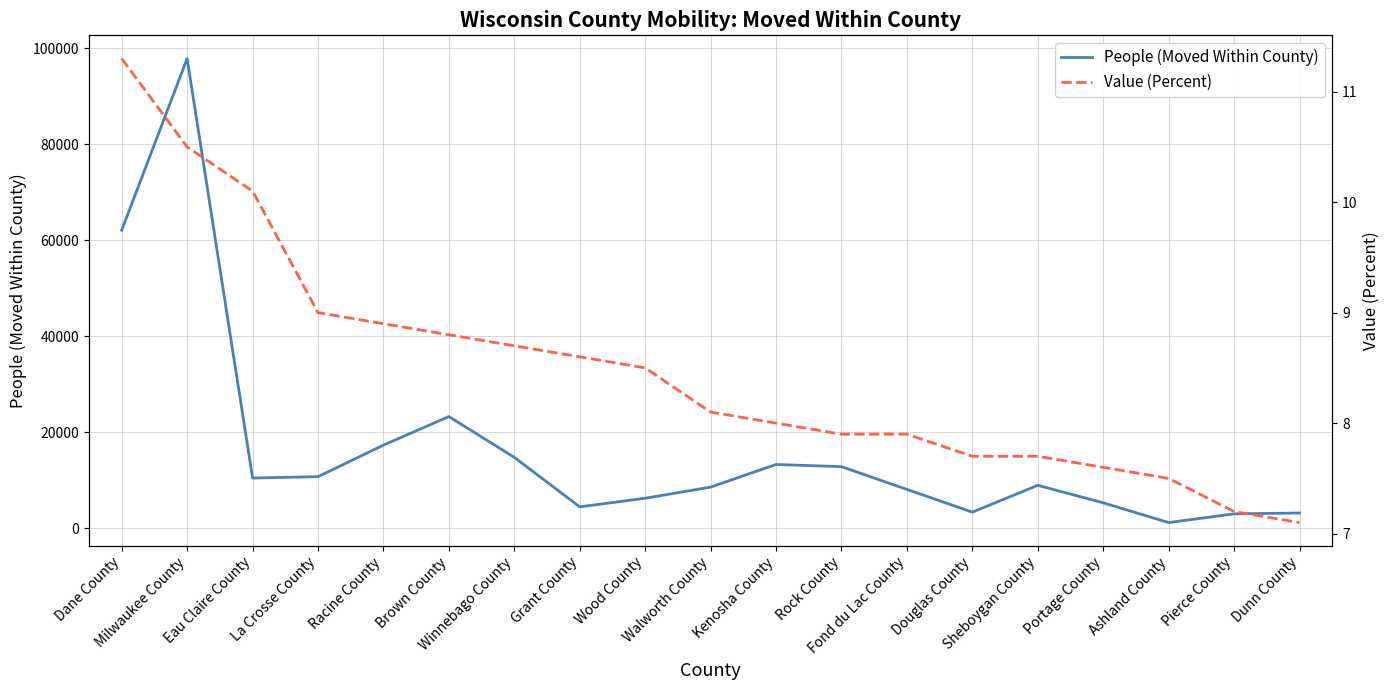

Reading left to right, list all the values displayed in this chart.

People (Moved Within County): Dane County=62078.0	Milwaukee County=97820.0	Eau Claire County=10463.0	La Crosse County=10746.0	Racine County=17319.0	Brown County=23261.0	Winnebago County=14765.0	Grant County=4459.0	Wood County=6258.0	Walworth County=8570.0	Kenosha County=13285.0	Rock County=12831.0	Fond du Lac County=8095.0	Douglas County=3358.0	Sheboygan County=8947.0	Portage County=5302.0	Ashland County=1185.0	Pierce County=3004.0	Dunn County=3179.0
Value (Percent): Dane County=11.3	Milwaukee County=10.5	Eau Claire County=10.1	La Crosse County=9.0	Racine County=8.9	Brown County=8.8	Winnebago County=8.7	Grant County=8.6	Wood County=8.5	Walworth County=8.1	Kenosha County=8.0	Rock County=7.9	Fond du Lac County=7.9	Douglas County=7.7	Sheboygan County=7.7	Portage County=7.6	Ashland County=7.5	Pierce County=7.2	Dunn County=7.1